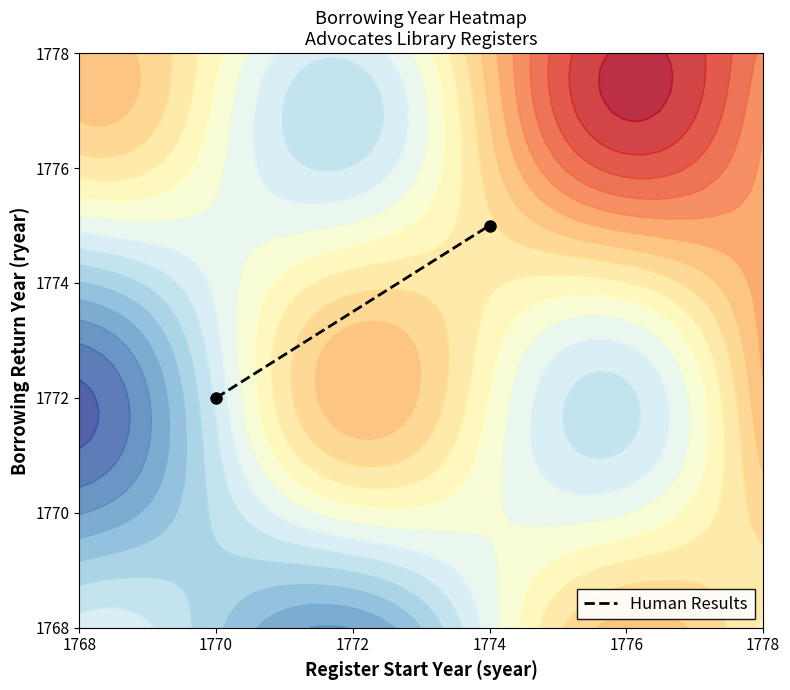

Reading left to right, what are all the values shown in this chart?

1772	1775